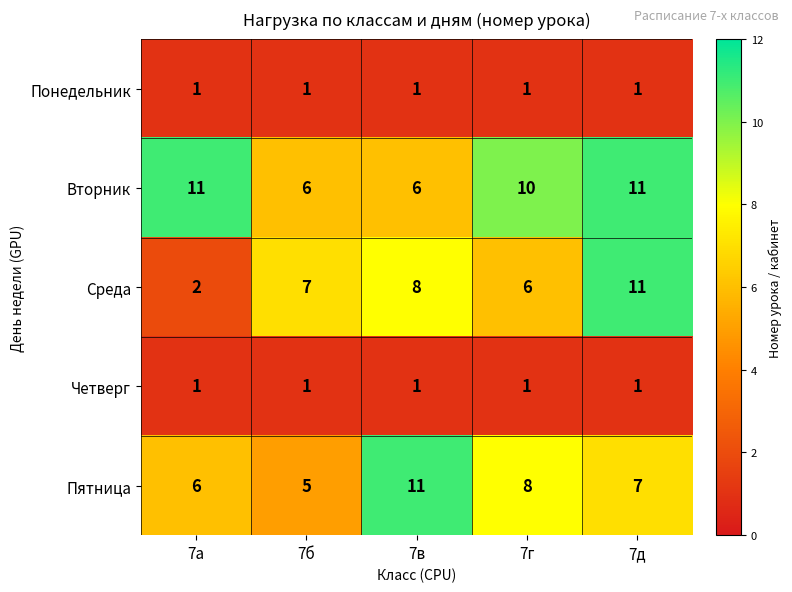

Rank the categories by Пятница value from highest to lowest.

7в, 7г, 7д, 7а, 7б